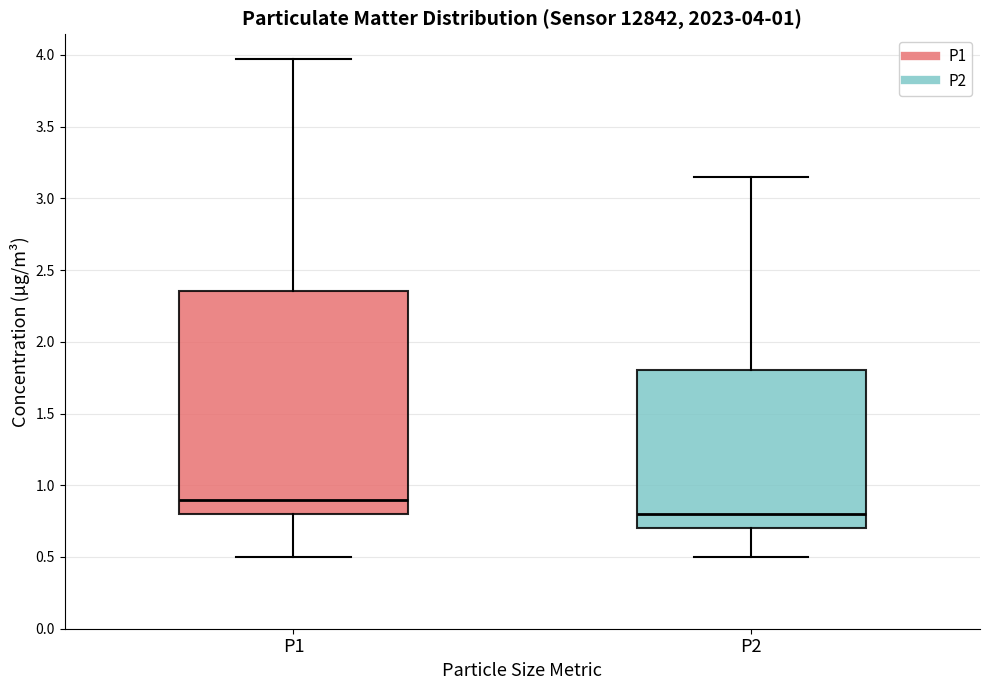

Which box is the tallest, from its lower edge to its upper edge?

P1